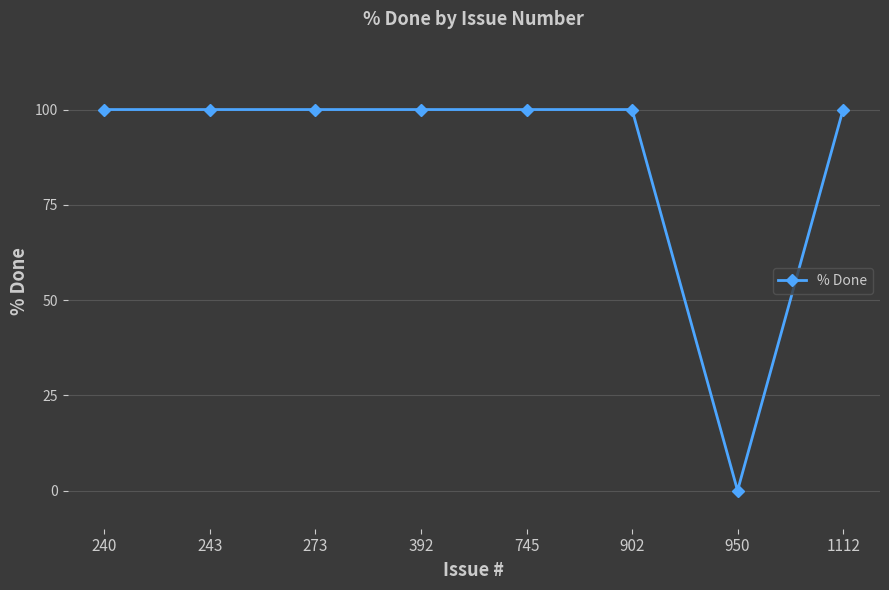

What is the ratio of the value at 240 to the value at 243?

1.0